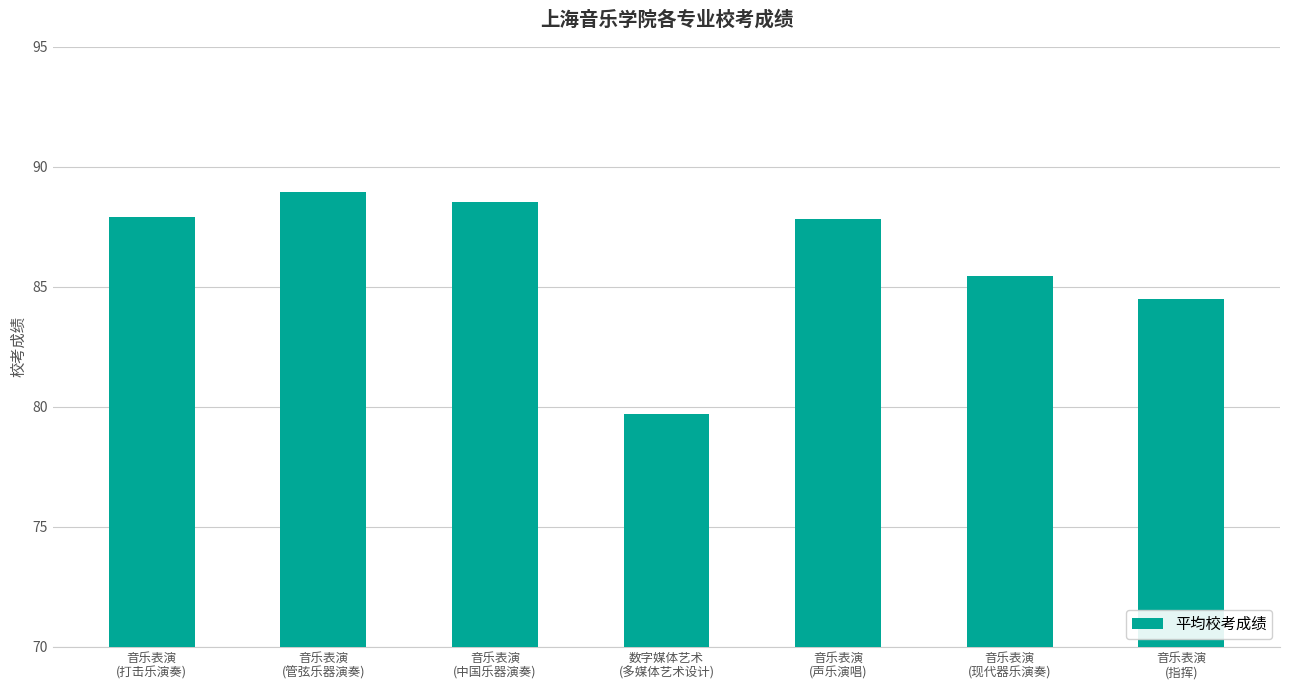

Approximately how many times larger is the value at 数字媒体艺术
(多媒体艺术设计) compared to 音乐表演
(管弦乐器演奏)?

0.9